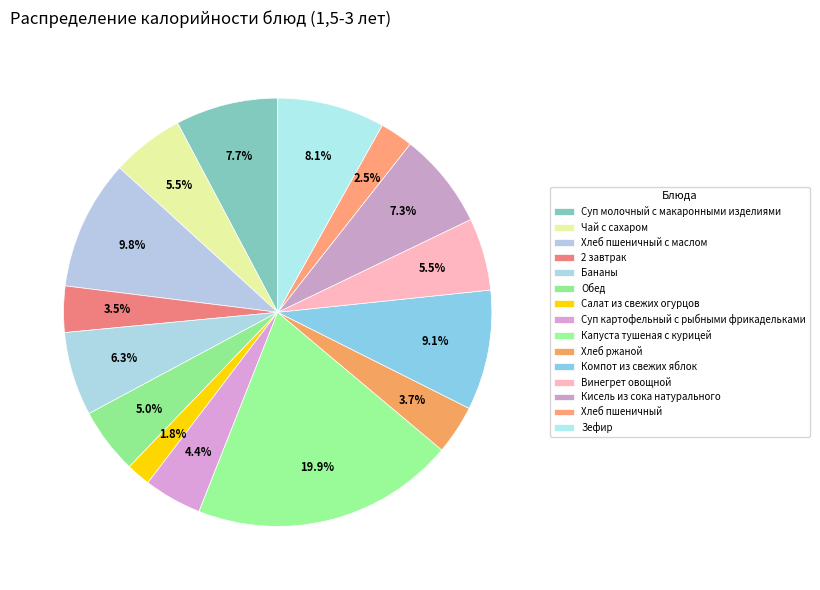

What percentage is NOT represented by Зефир?

91.9%